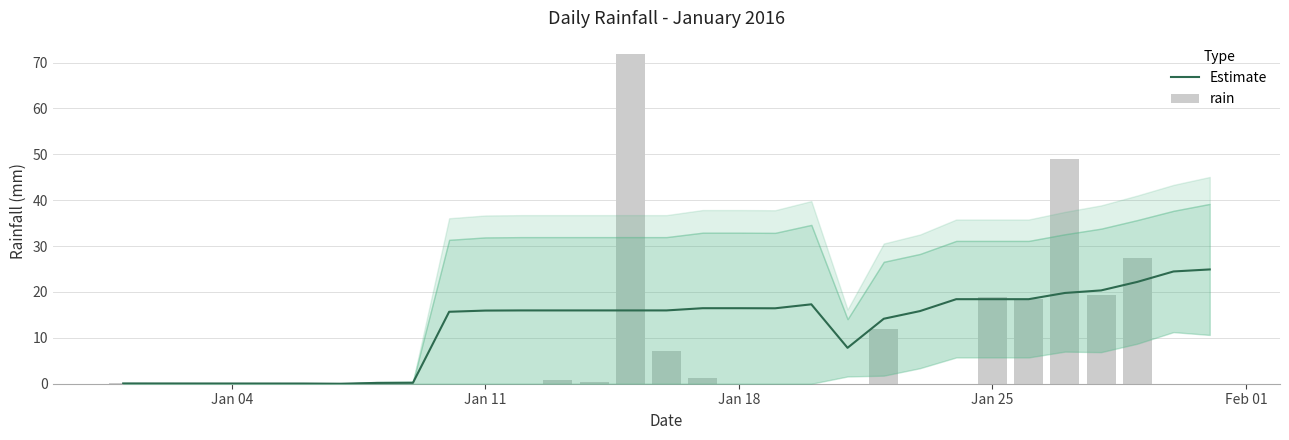

How many data points does each series have?

31